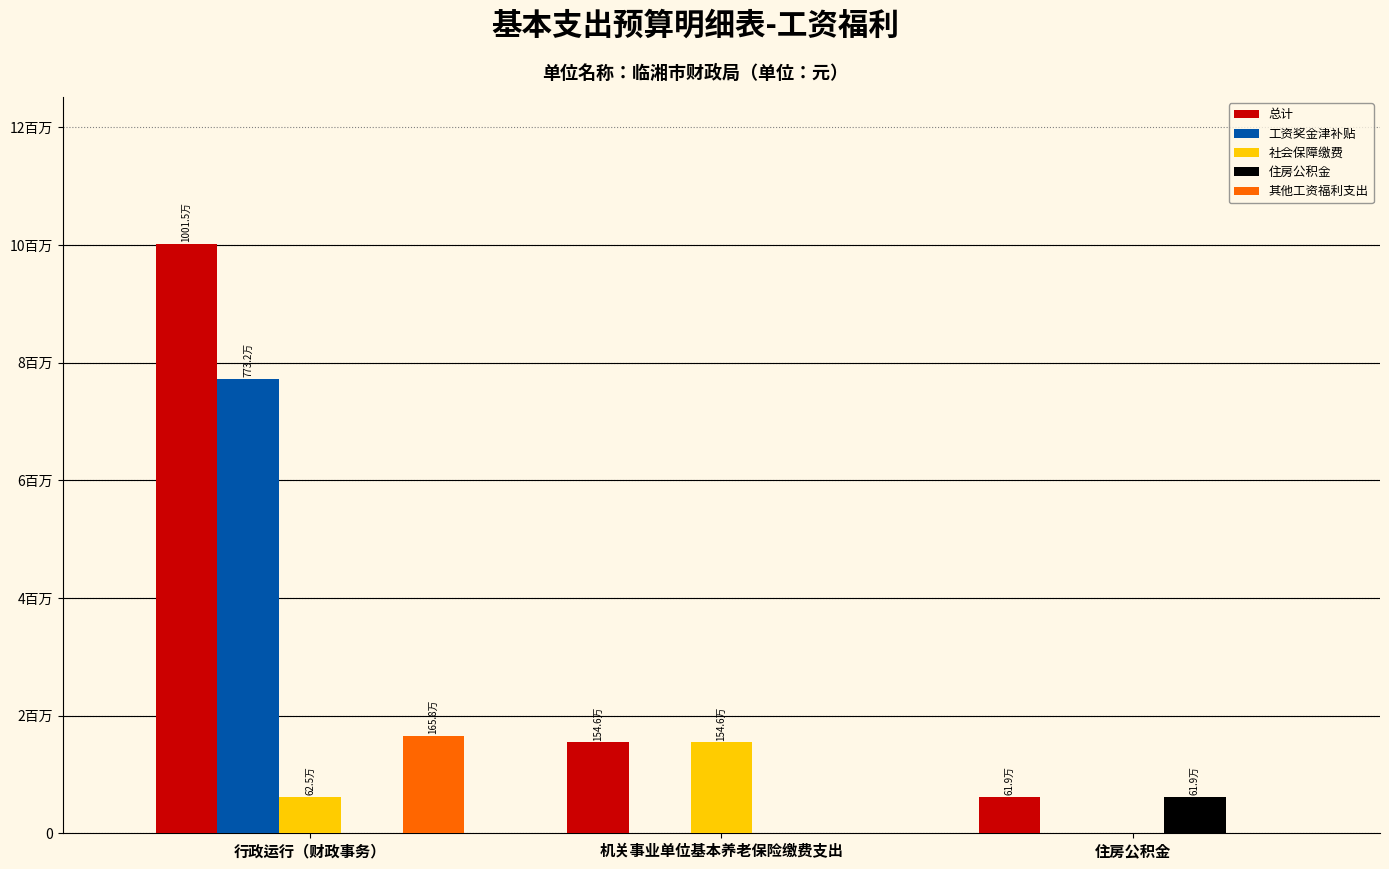

Does the chart contain stacked bars?

No